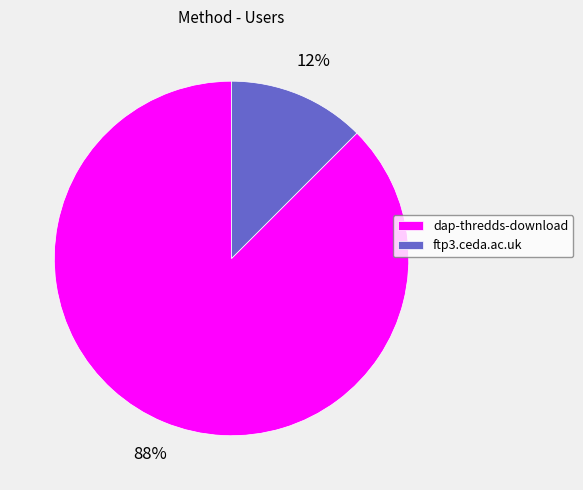

Does any single category account for the majority?

Yes